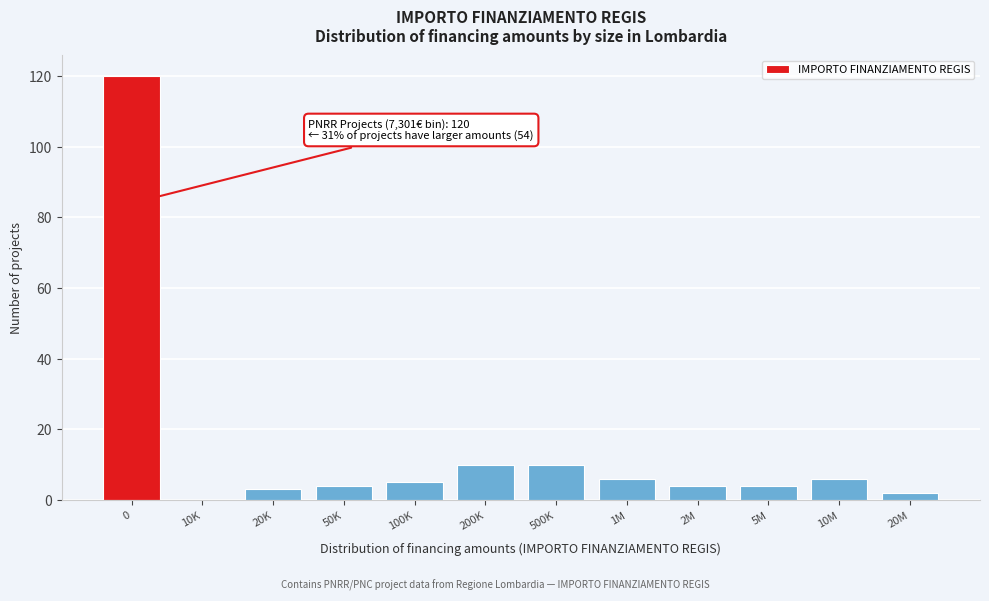

Reading right to left, extract all data points from this chart.

20M=2	10M=6	5M=4	2M=4	1M=6	500K=10	200K=10	100K=5	50K=4	20K=3	10K=0	0=120